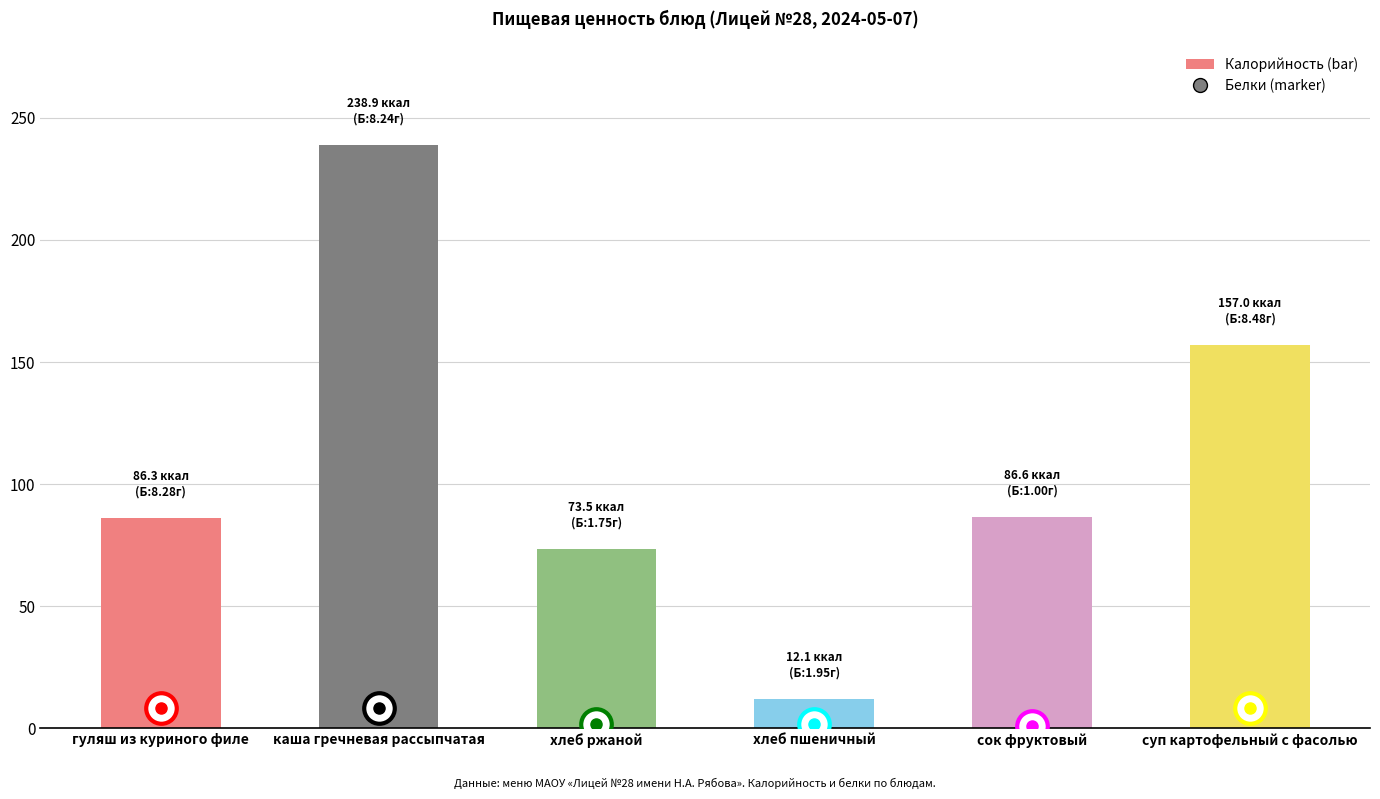

Is it true that the value at гуляш из куриного филе is 86.3?

True